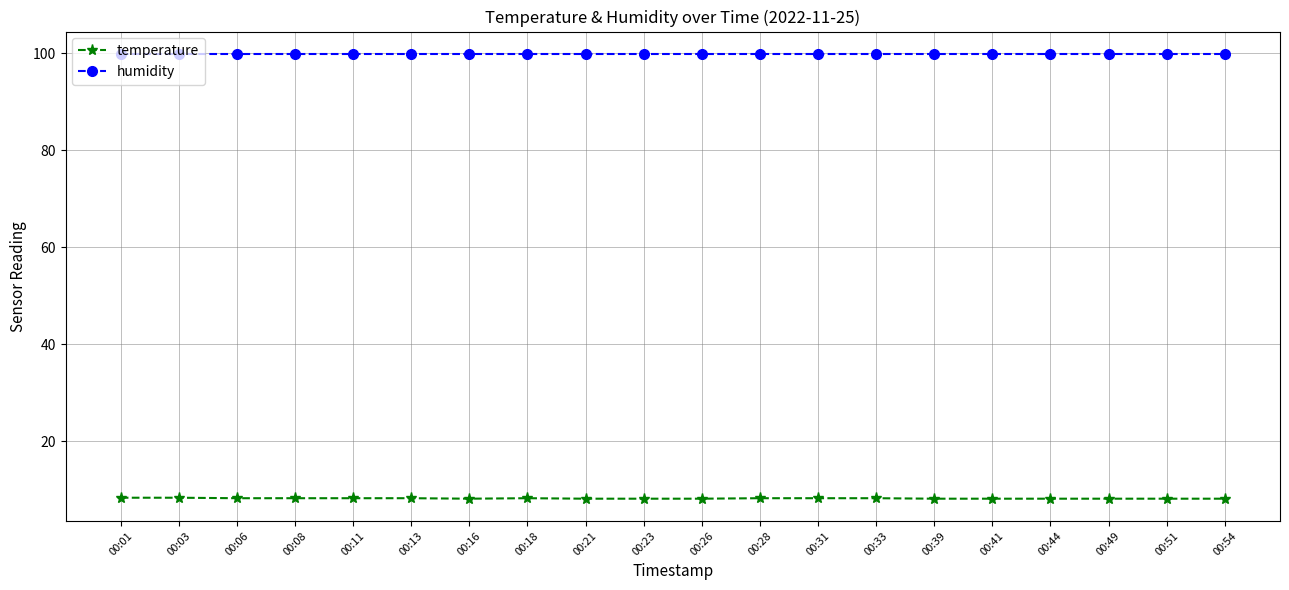

How many lines are shown in the chart?

2